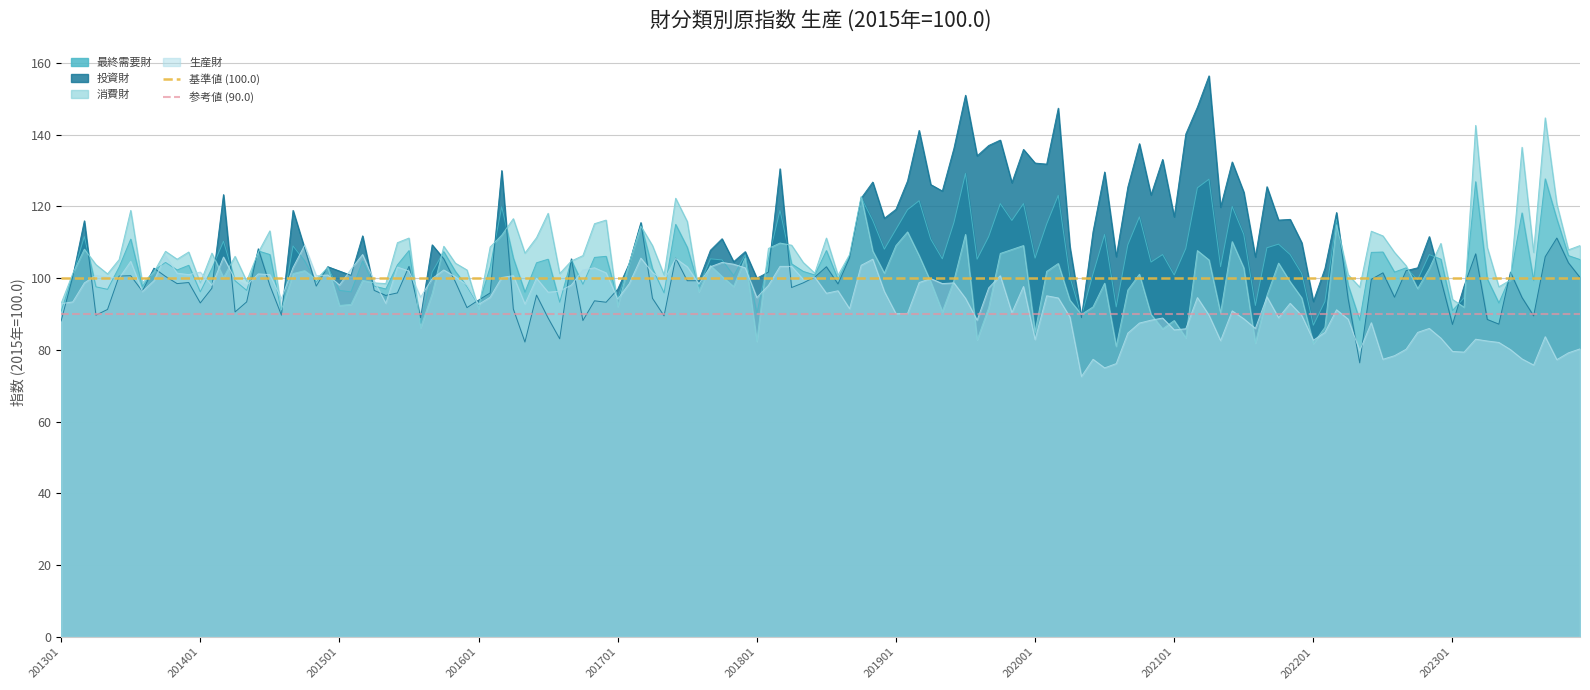

What is the minimum value for 投資財?

76.4